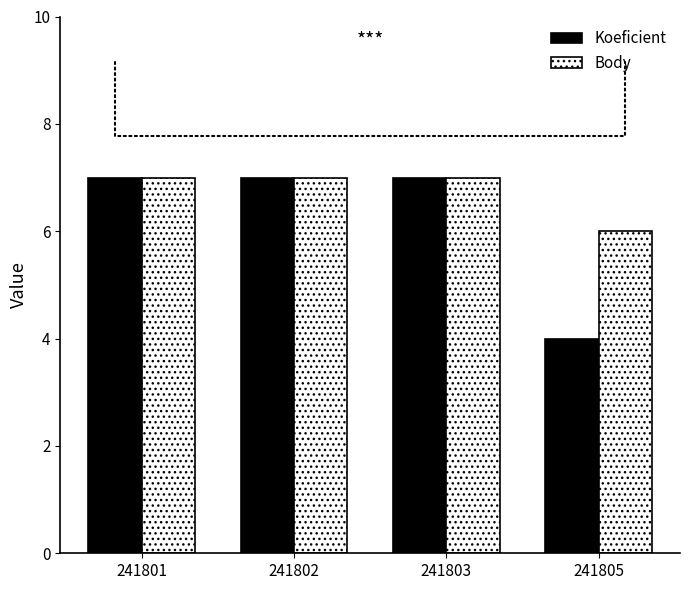

Count the number of data series in this chart.

2